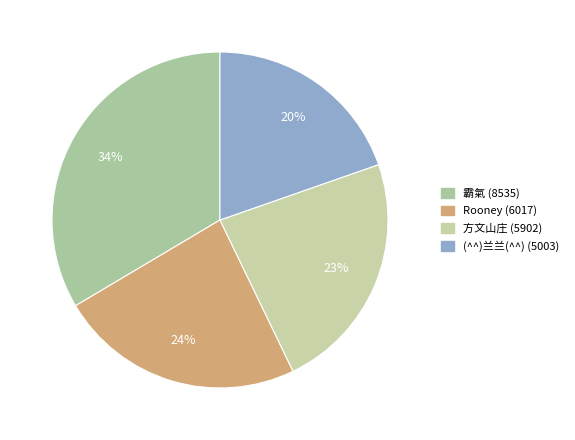

Which category has the biggest portion of the pie?

霸氣 (8535)